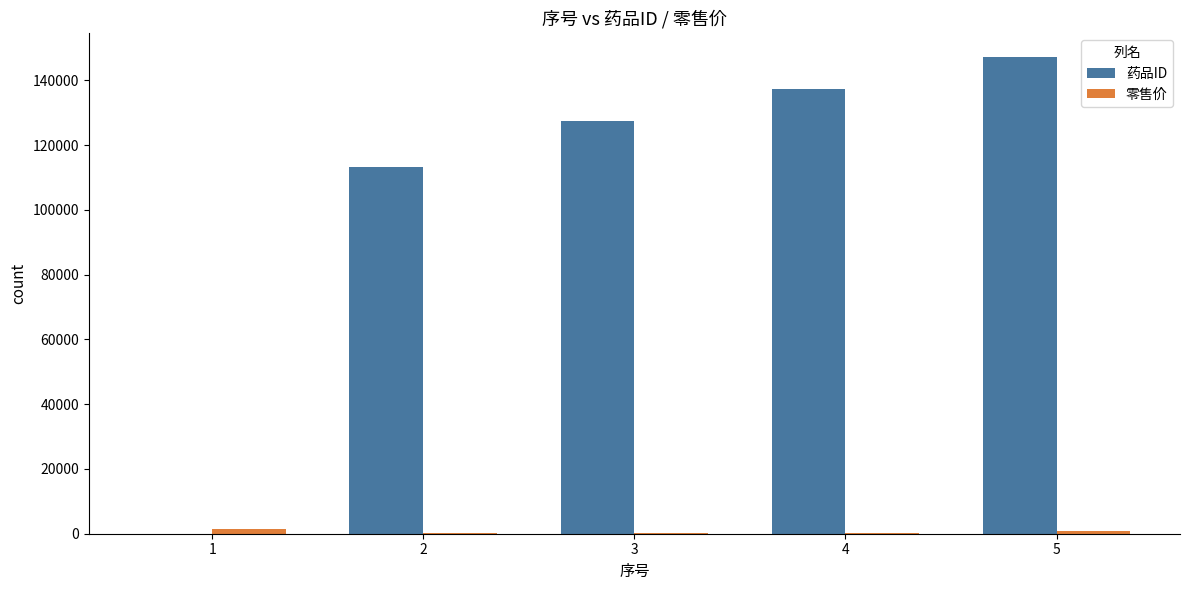

What is the sum of all 药品ID values?

525231